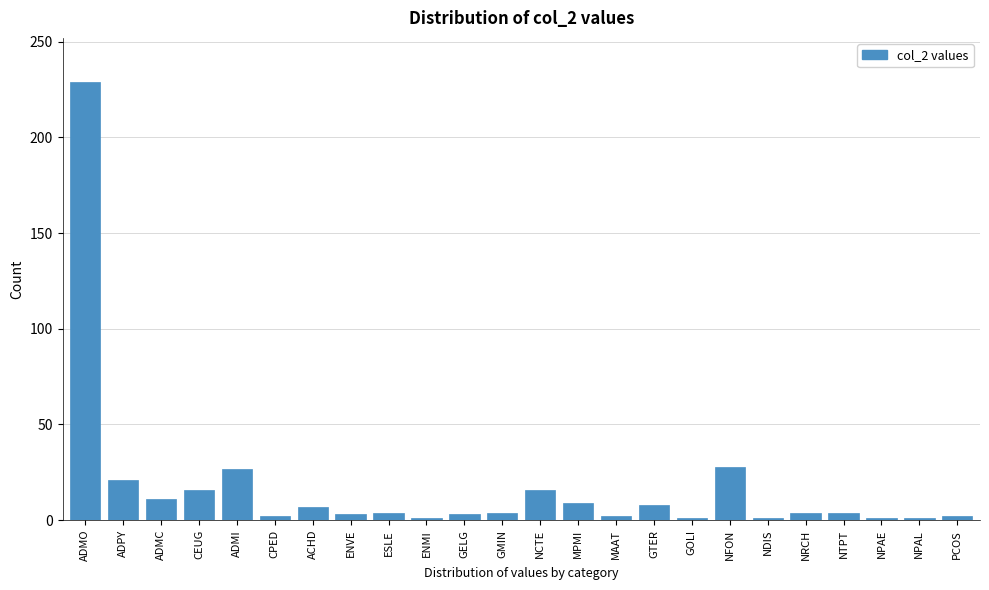

The chart shows a value of 16 at NCTE. True or false?

True